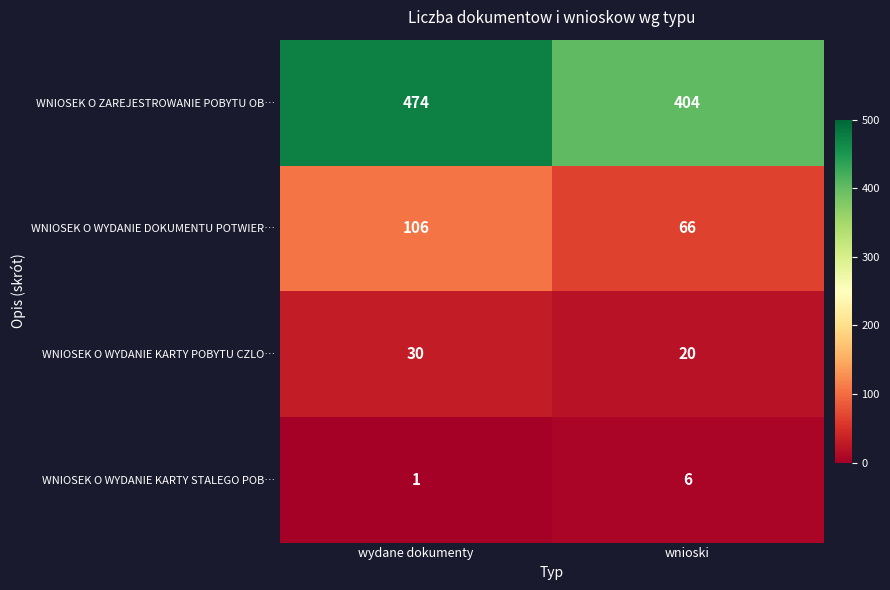

How many values in the WNIOSEK O WYDANIE KARTY STALEGO POB… series are below 6?

1